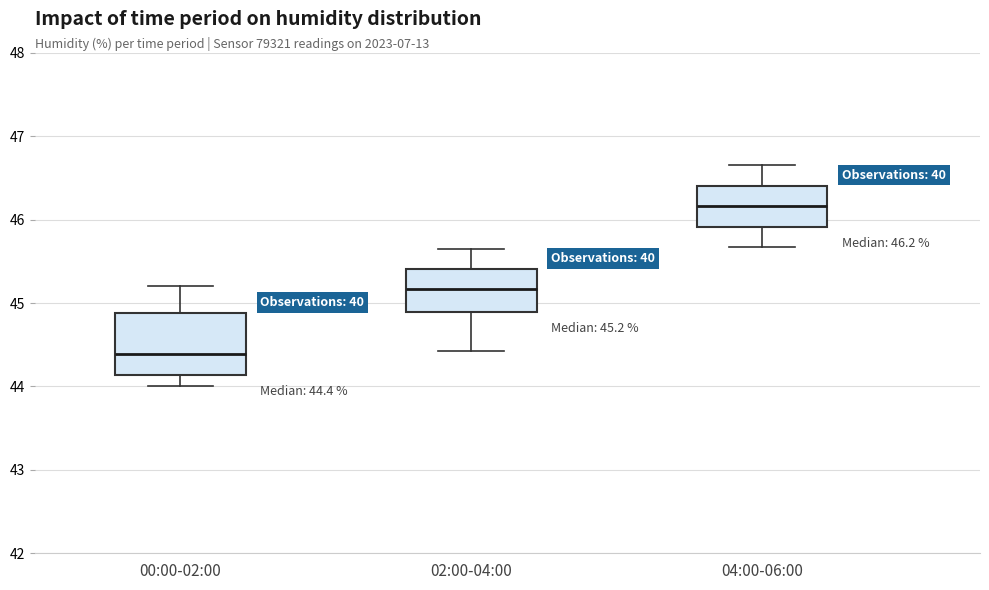

Which box's median line is the highest?

04:00-06:00